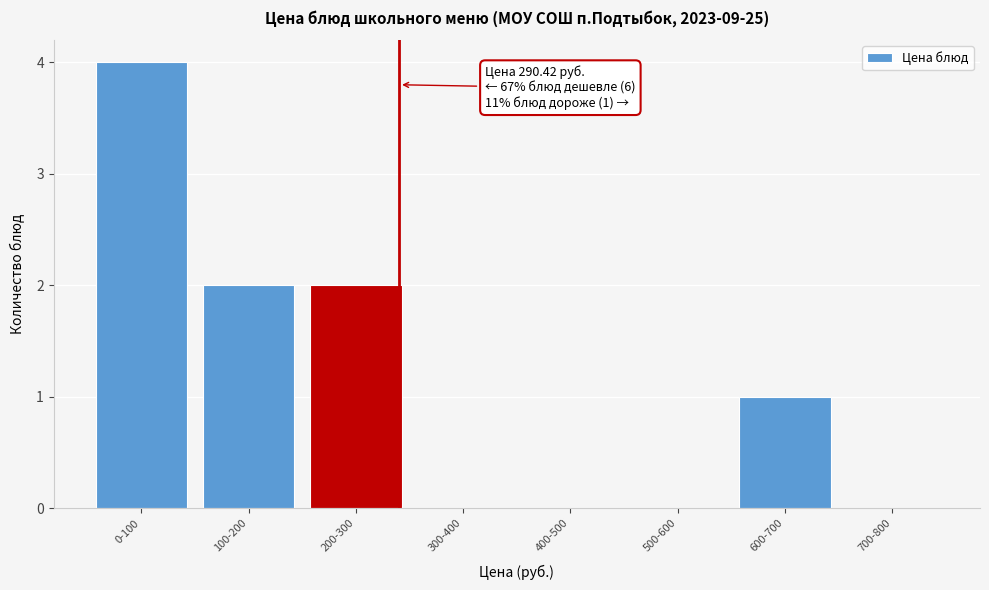

Reading left to right, transcribe all the data shown in this chart.

0-100=4	100-200=2	200-300=2	300-400=0	400-500=0	500-600=0	600-700=1	700-800=0